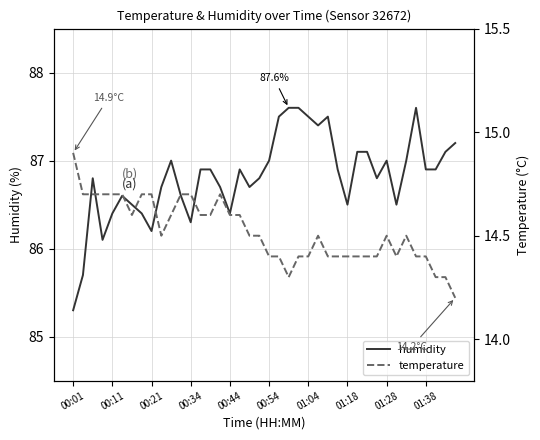

How many data points in humidity are above 86?

38